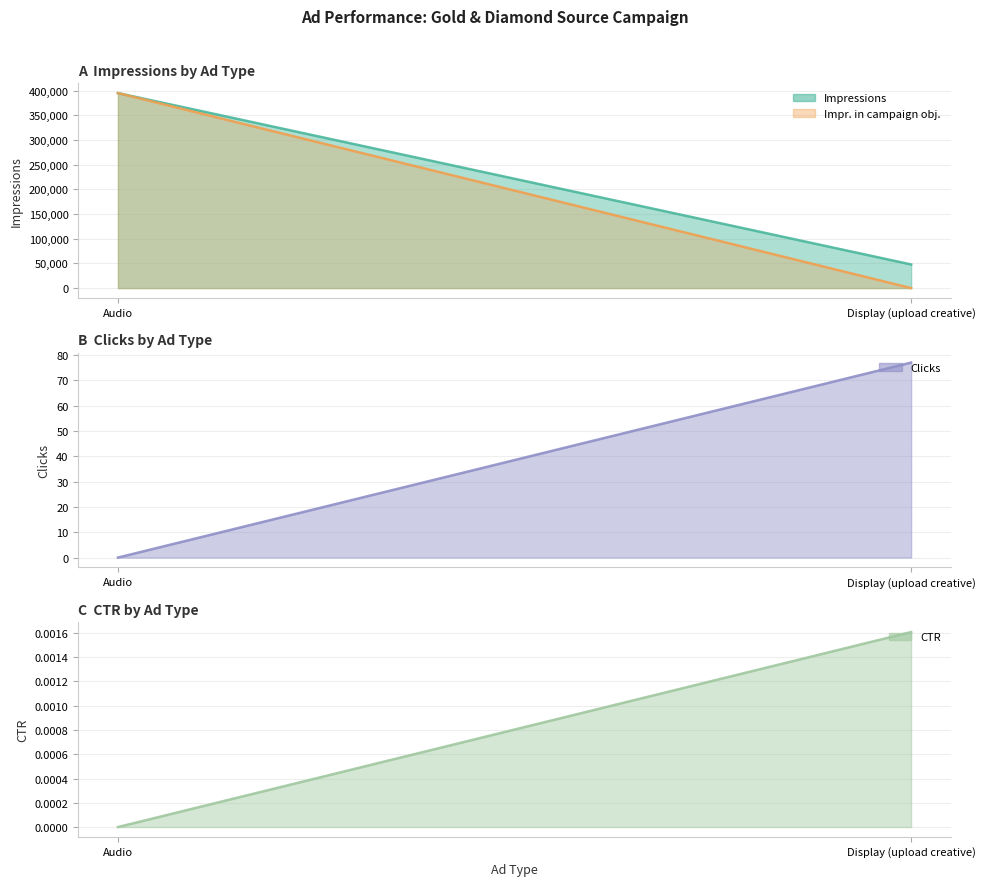

How many data points does each series have?

2